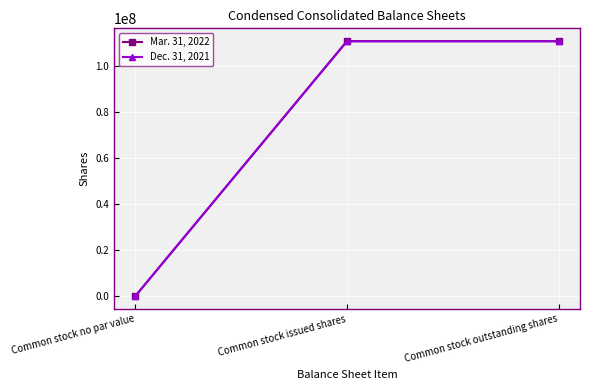

List the series in order of their overall mean, highest first.

Mar. 31, 2022, Dec. 31, 2021